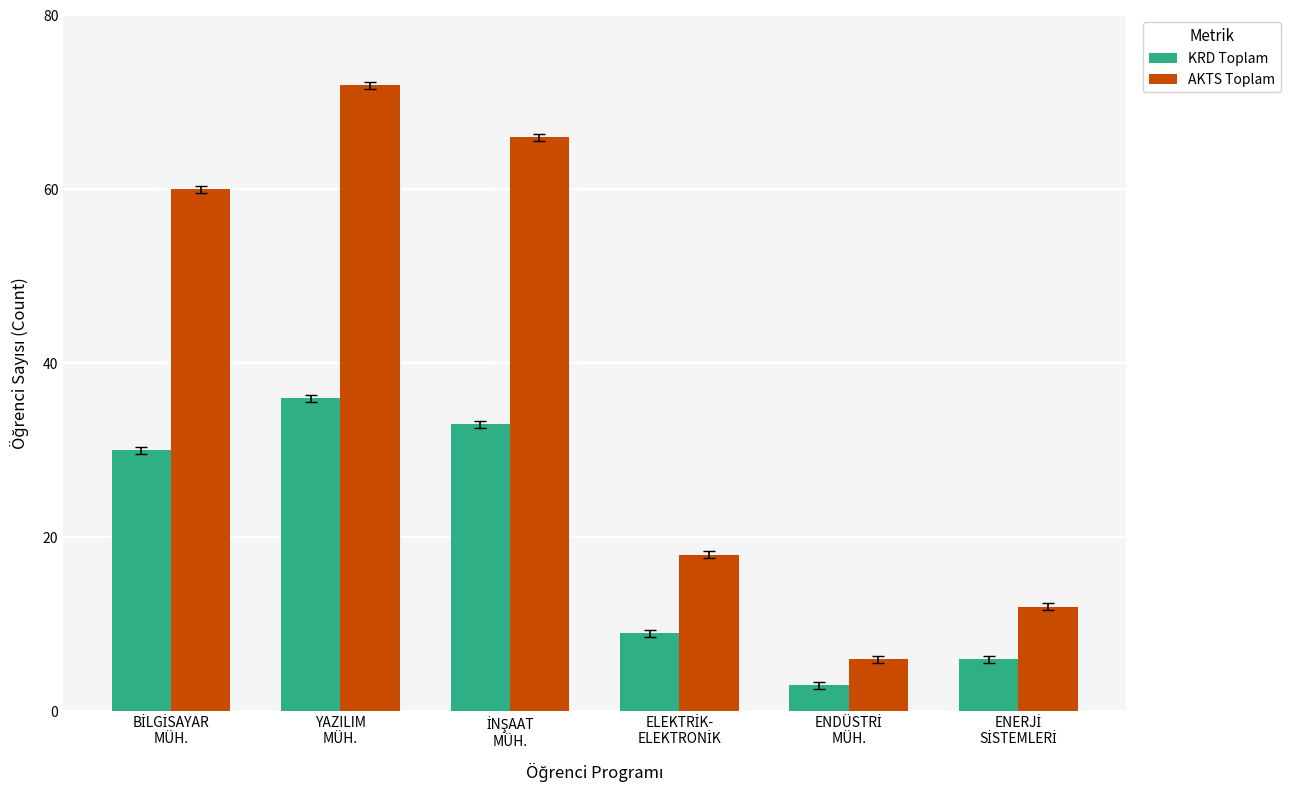

Rank the series by their maximum value, from highest to lowest.

AKTS Toplam, KRD Toplam